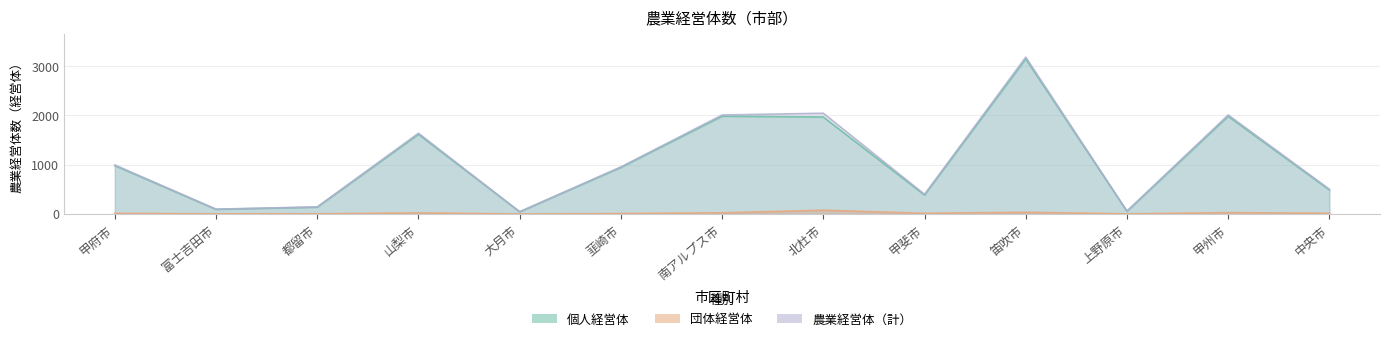

What is the sum of all 農業経営体 values?

14088